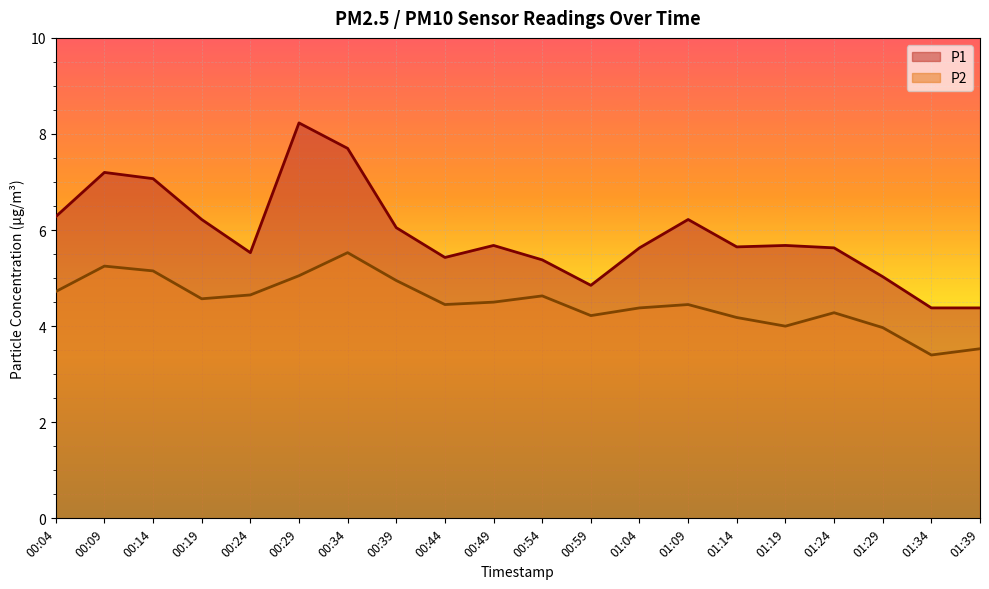

How many distinct data groups are displayed?

2